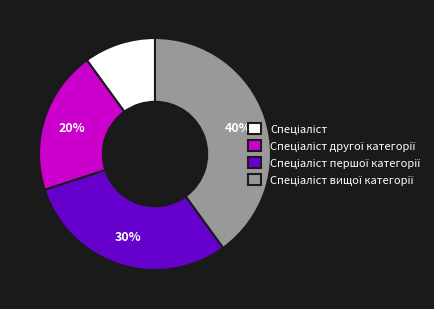

To the nearest percent, what is the average slice percentage?

25%